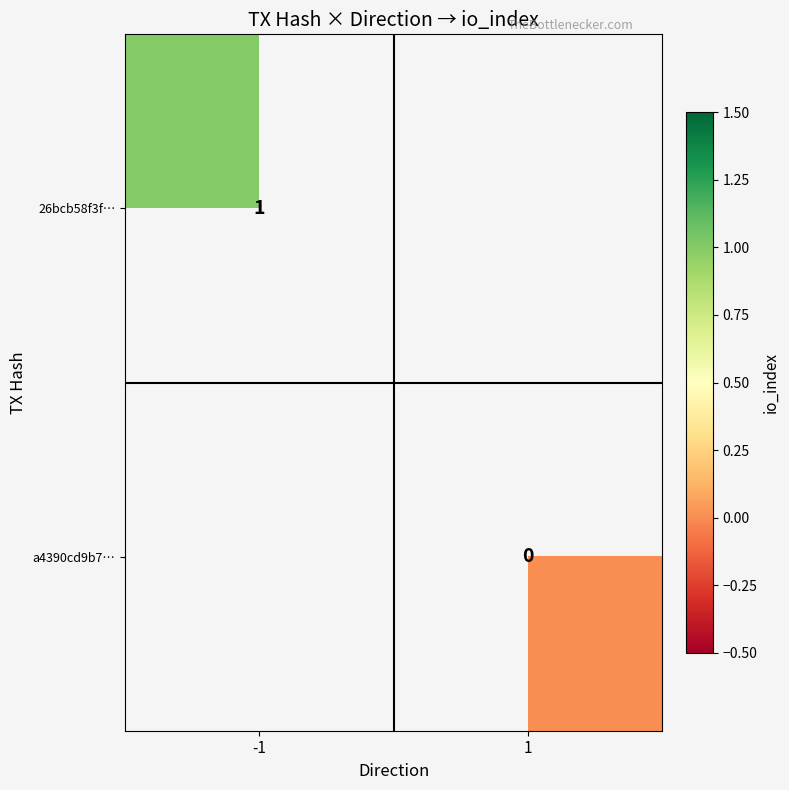

The 26bcb58f3f… series shows 1 at -1. True or false?

True